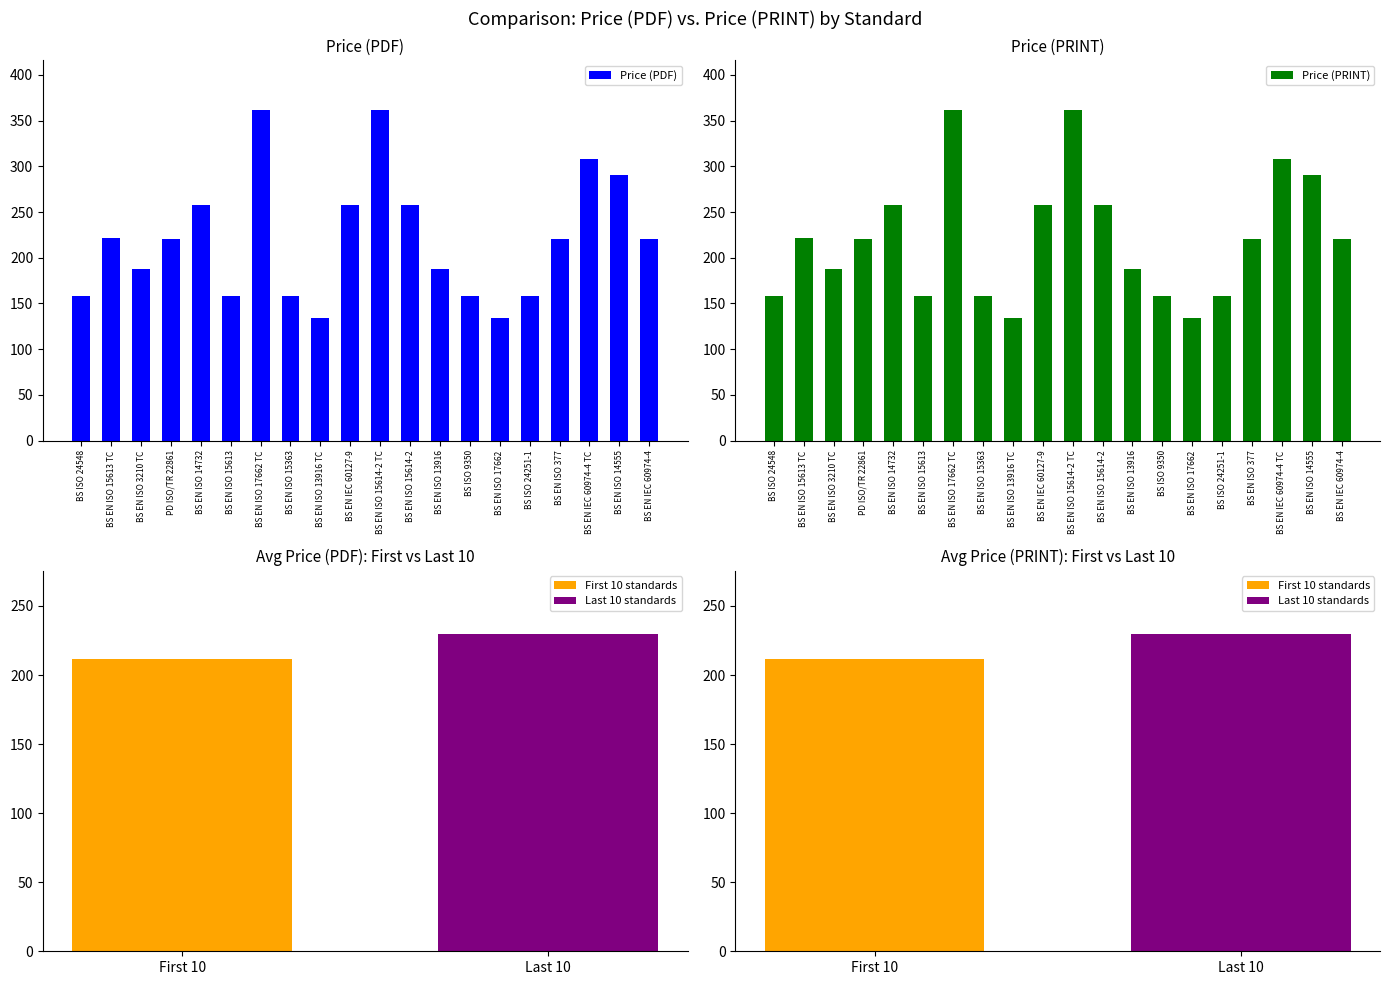

The Price (PRINT) series shows 239 at BS EN ISO 13916 TC. True or false?

False